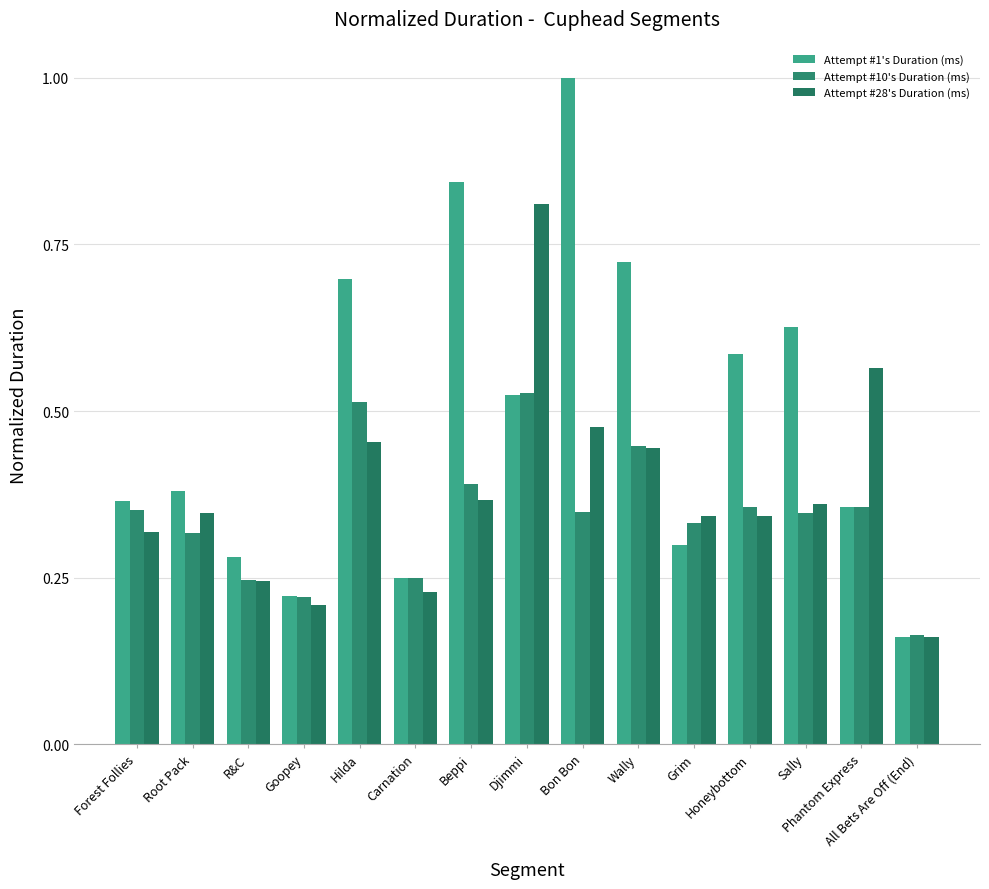

Reading left to right, what are all the values shown in this chart?

Attempt #1's Duration (ms): 0.4	0.4	0.3	0.2	0.7	0.2	0.8	0.5	1.0	0.7	0.3	0.6	0.6	0.4	0.2
Attempt #10's Duration (ms): 0.4	0.3	0.2	0.2	0.5	0.3	0.4	0.5	0.3	0.4	0.3	0.4	0.3	0.4	0.2
Attempt #28's Duration (ms): 0.3	0.3	0.2	0.2	0.5	0.2	0.4	0.8	0.5	0.4	0.3	0.3	0.4	0.6	0.2